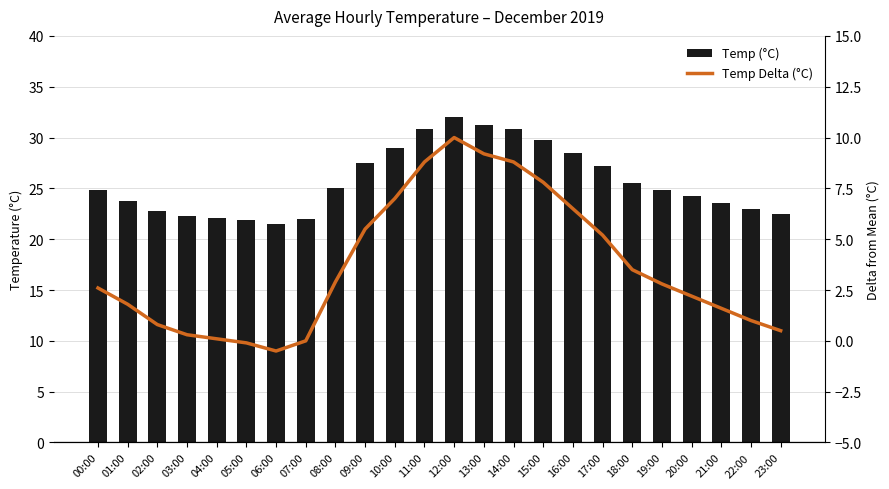

The value of Temp Delta (°C) at 10:00 is 7.0. True or false?

True